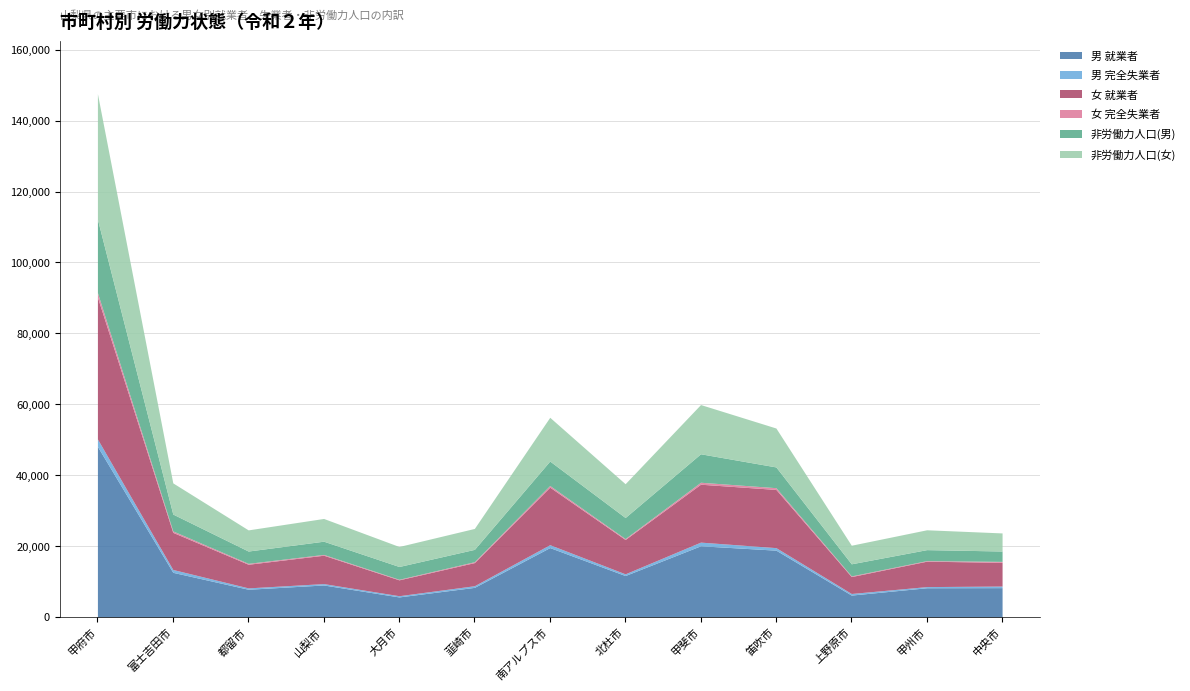

List the series in order of their peak value, lowest first.

女 完全失業者, 男 完全失業者, 非労働力人口(男), 非労働力人口(女), 女 就業者, 男 就業者